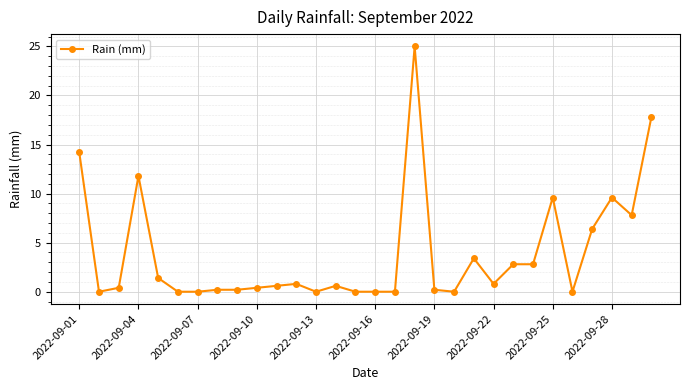

What is the average value?

3.9